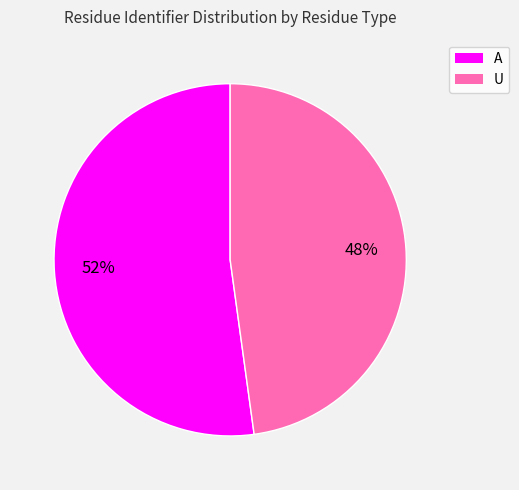

Between U and A, which is larger?

A